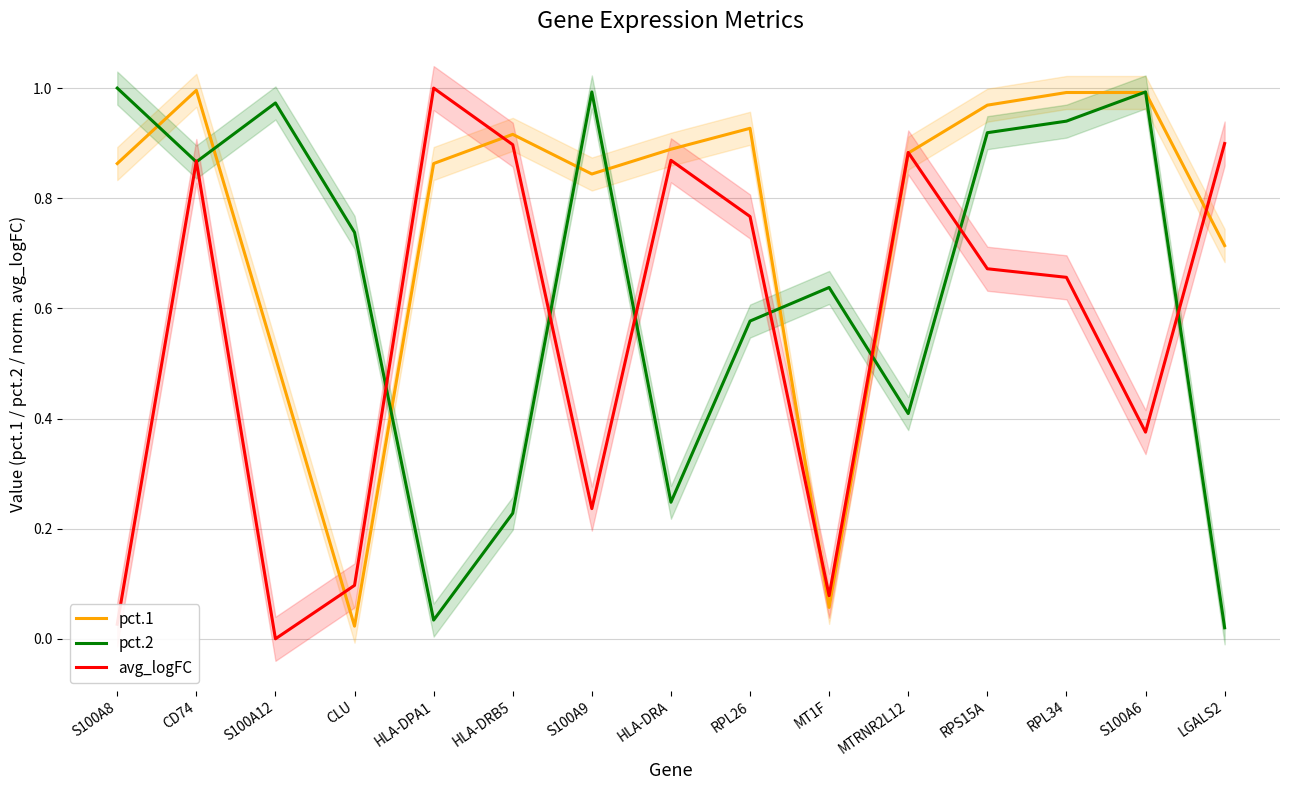

Which series has the widest spread of values?

avg_logFC